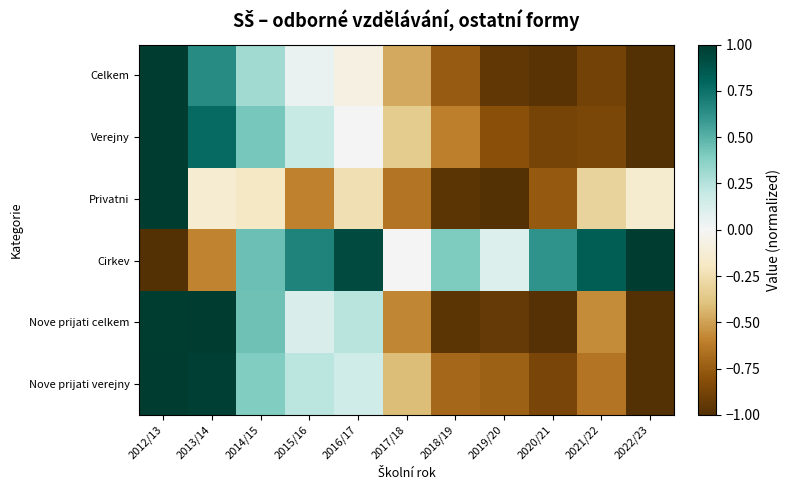

What is the total value across all series at 2012/13?

4.0